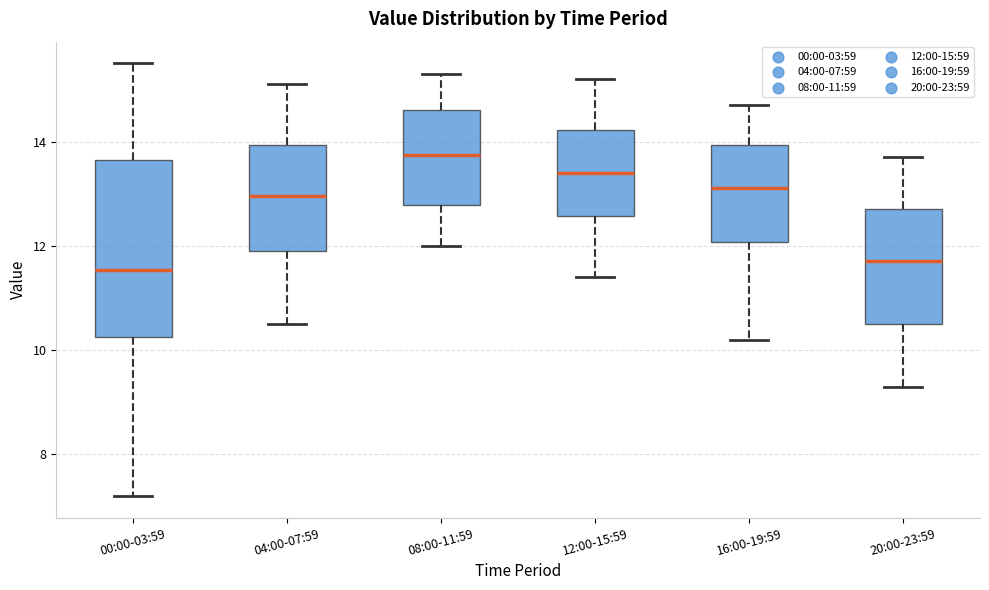

Comparing the boxes themselves (not the whiskers), which one is the tallest?

00:00-03:59